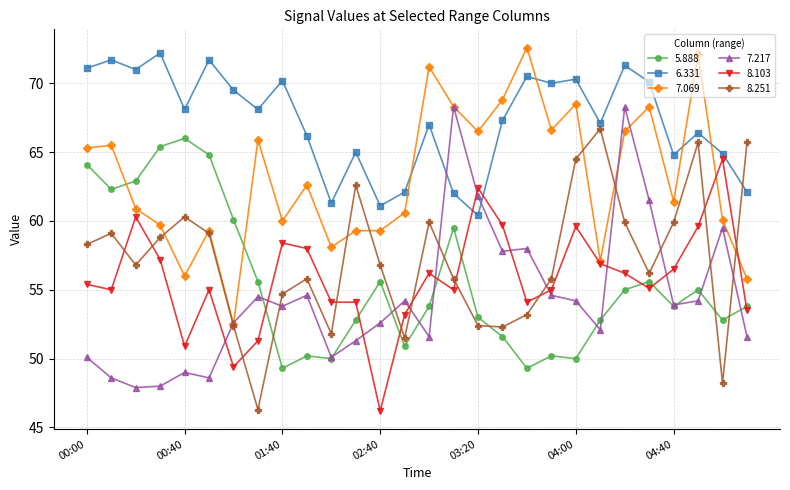

List the series in order of their peak value, highest first.

7.069, 6.331, 7.217, 8.251, 5.888, 8.103